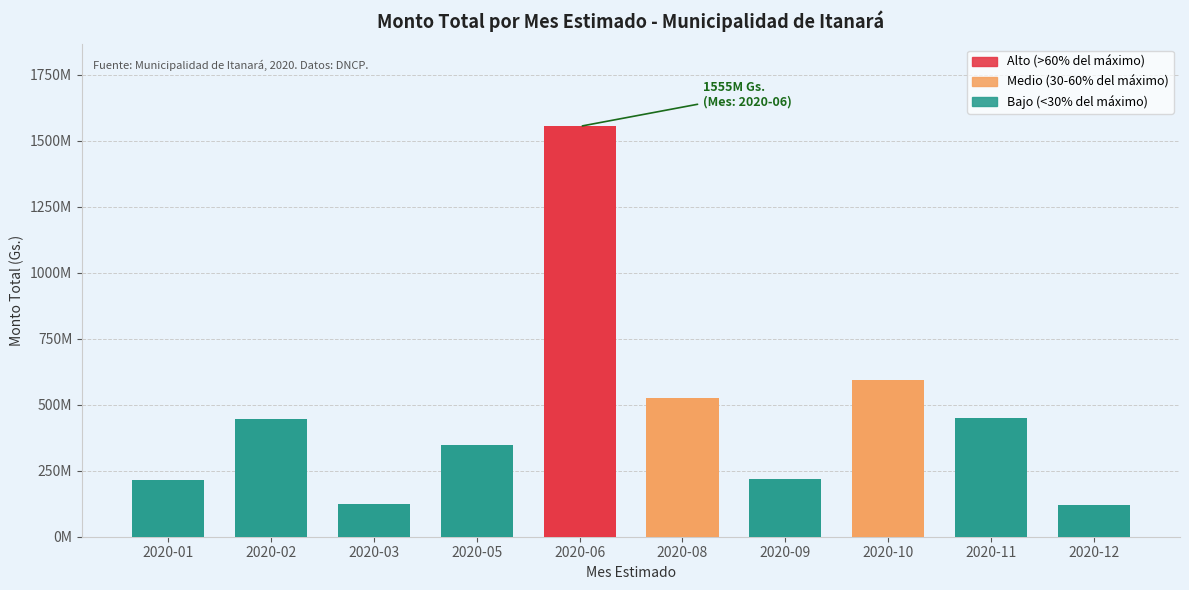

Are the bars grouped side by side (vs. stacked)?

No